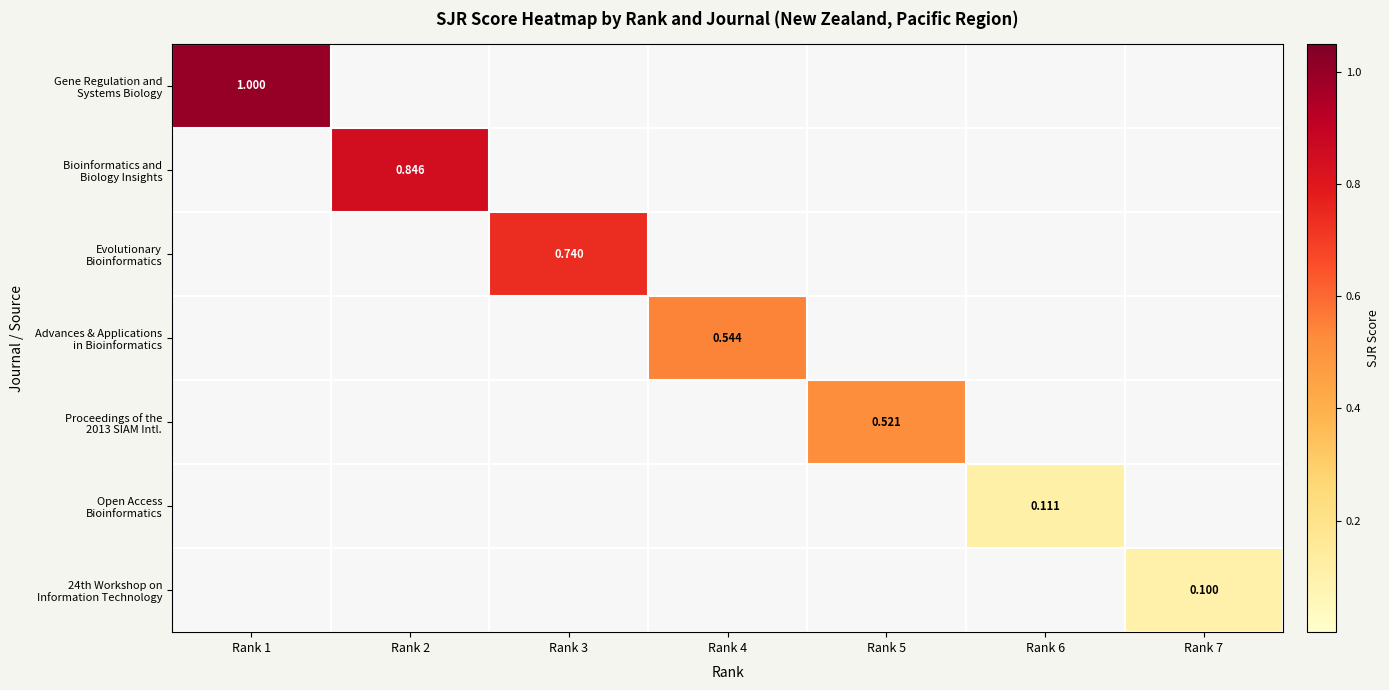

Is it true that Gene Regulation and Systems Biology equals 0.0 at Rank 4?

True